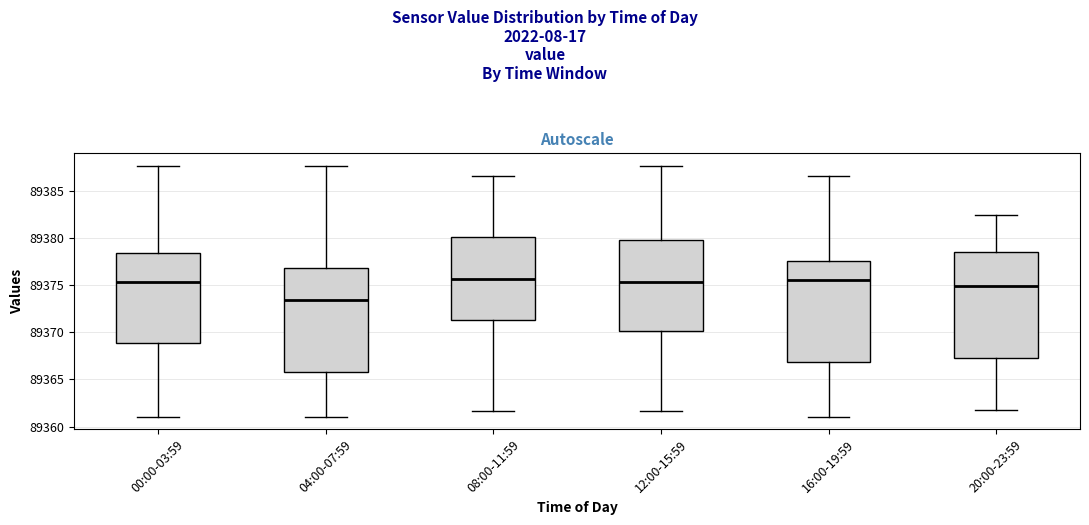

Where does the lower whisker of the box for 04:00-07:59 end on the y-axis? The values are not printed on the chart, so give them approximately, as read against the axis.

89361.0